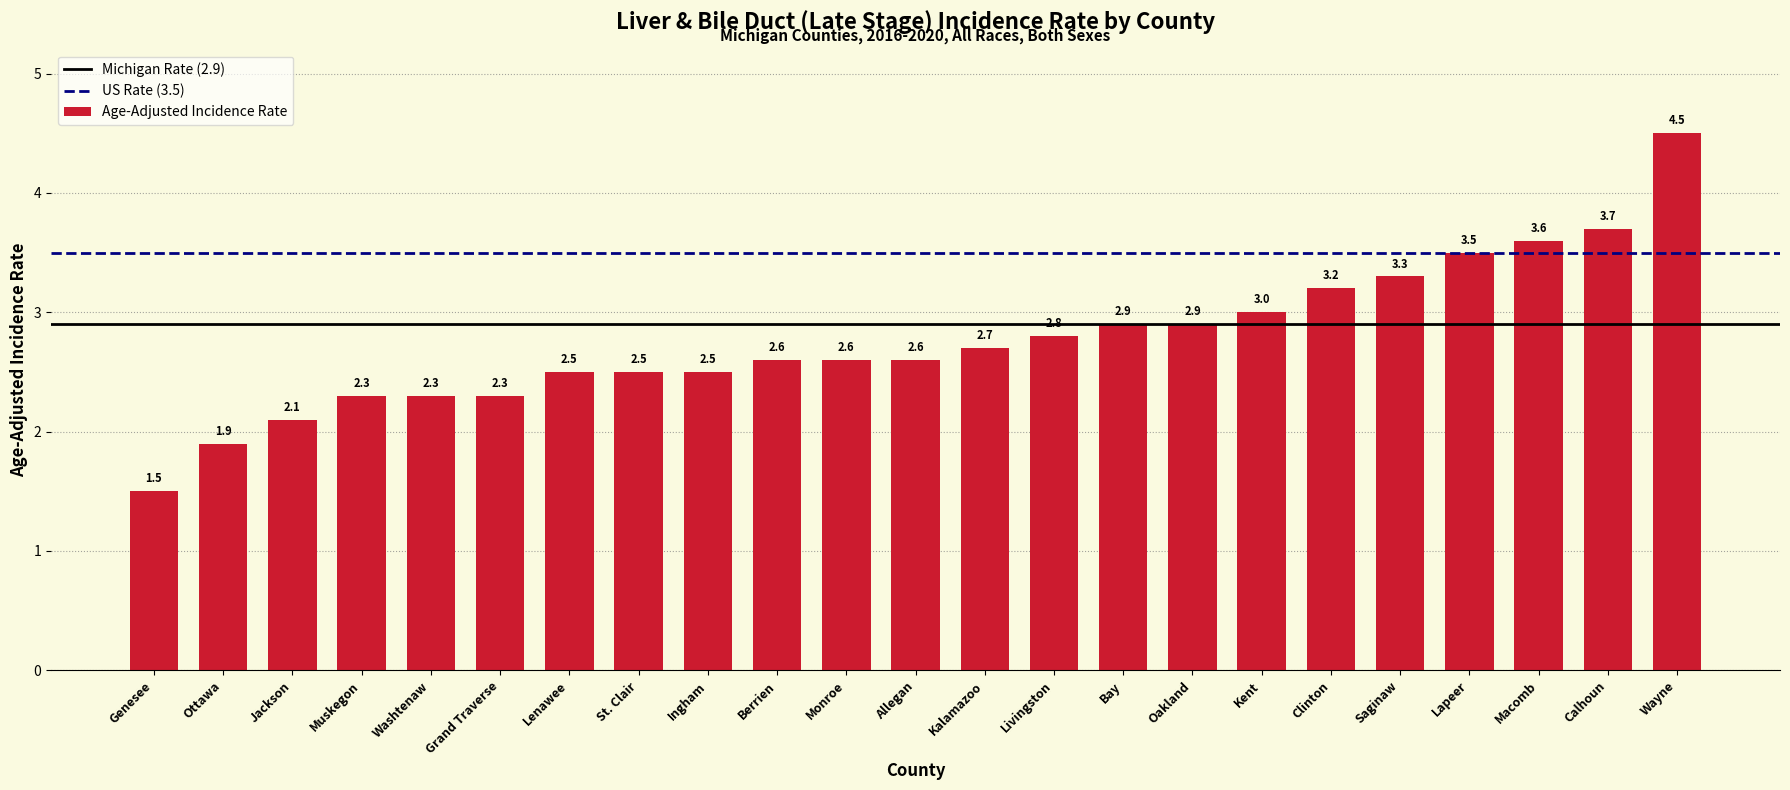

The chart shows a value of 3.3 at Saginaw. True or false?

True